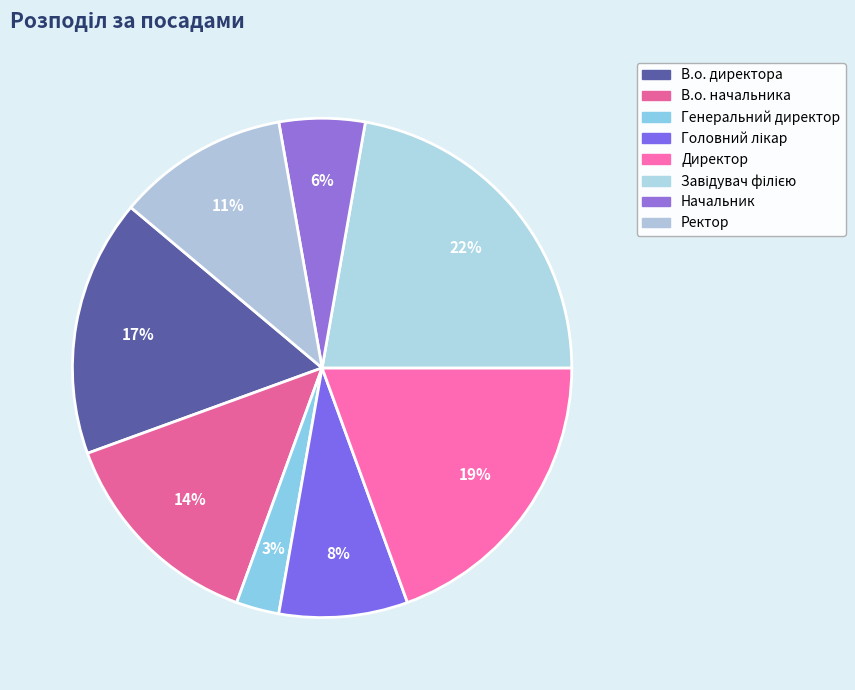

How many segments does this pie chart have?

8